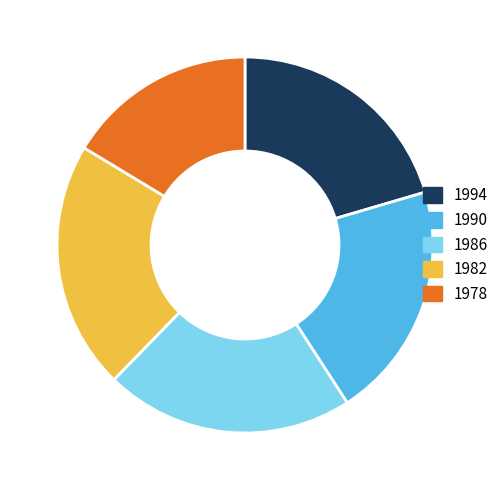

What is the smallest slice in the pie chart?

1978